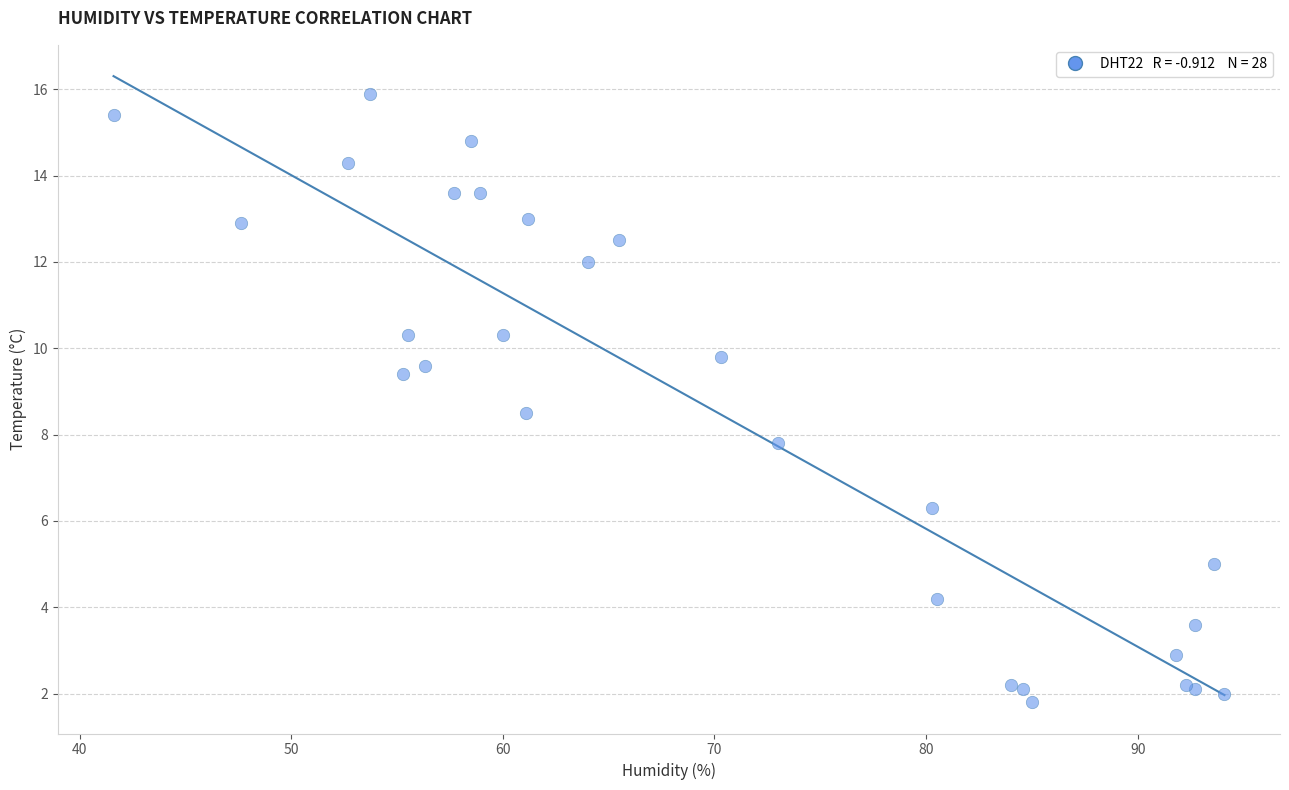

What Y value in the scatter plot is closest to 8?

7.8